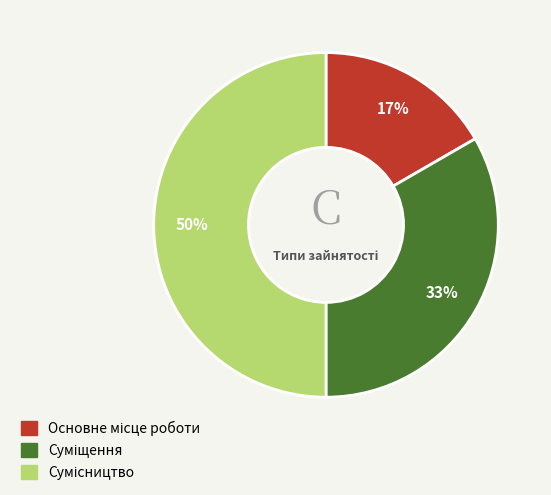

To the nearest percent, what is the difference between the largest and smallest slice percentages?

33%